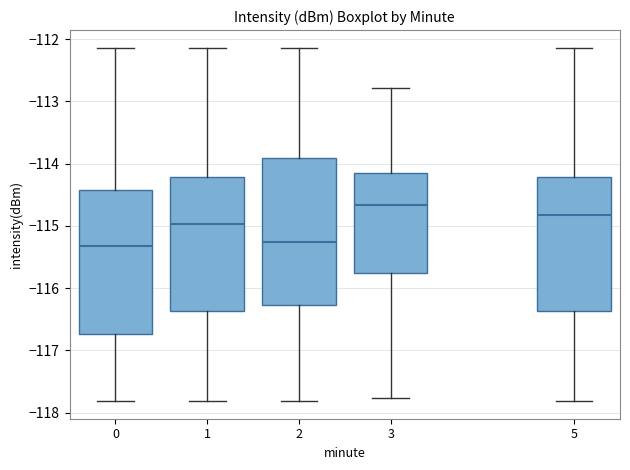

Which box's median line is the highest?

3